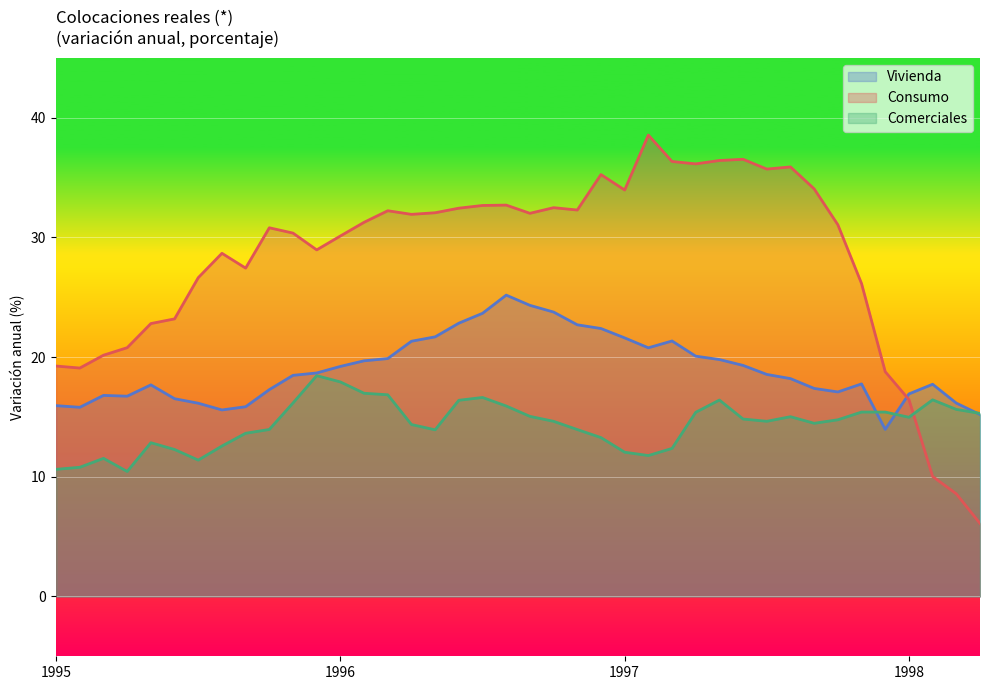

Is it true that Vivienda equals 15.9 at 1995?

True